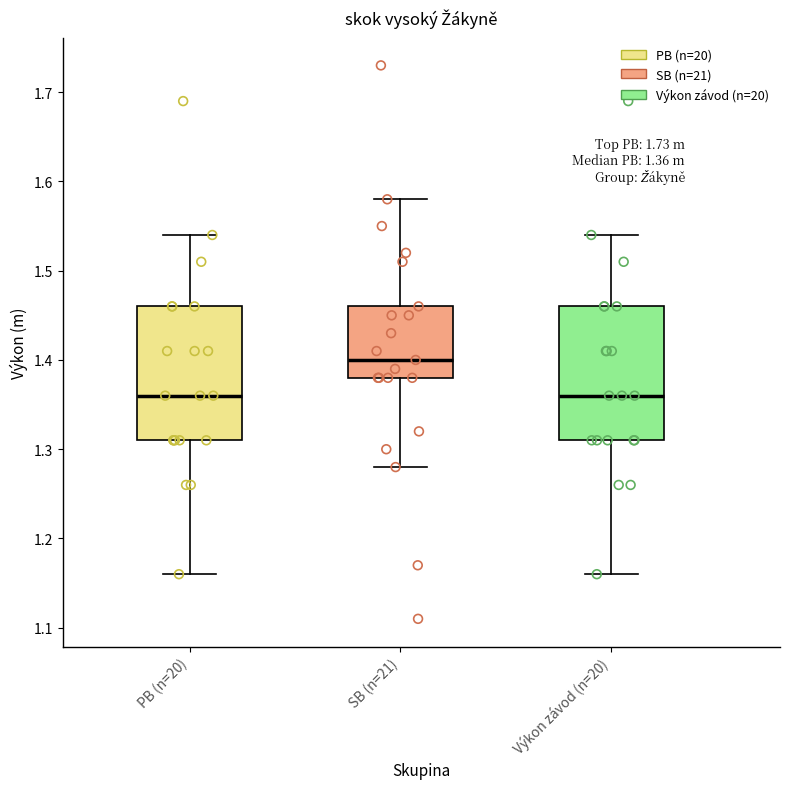

Which box has the highest median line?

SB (n=21)